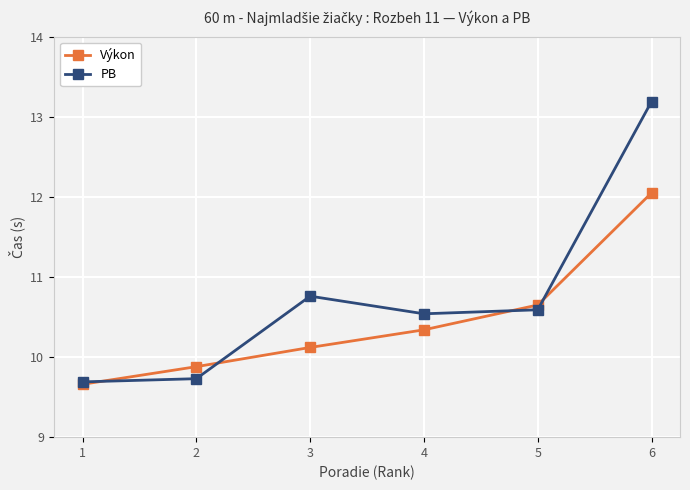

Which category has the lowest value in the PB series?

1